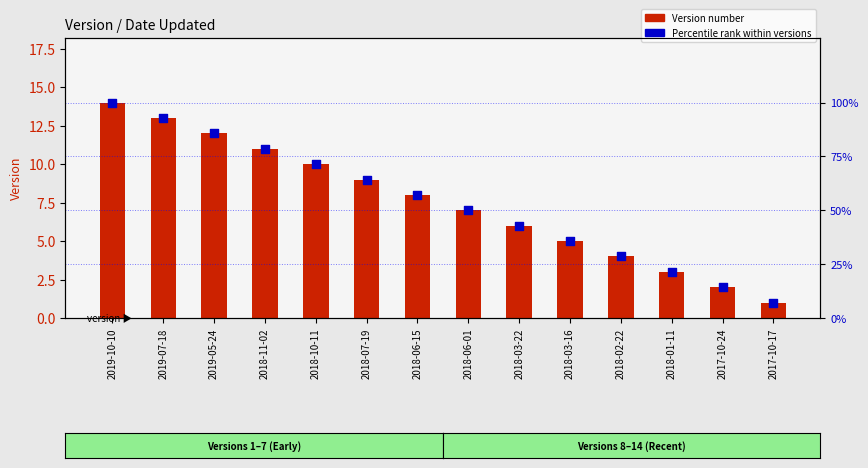

What is the total value across all series at 2018-02-22?

32.6